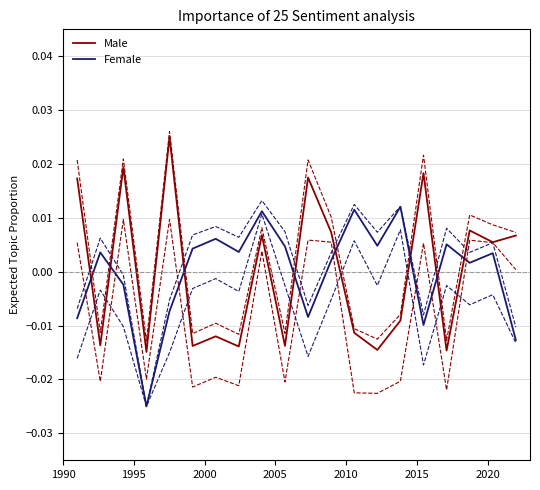

Which series ends up on top after the final intersection of Male and Female?

Male